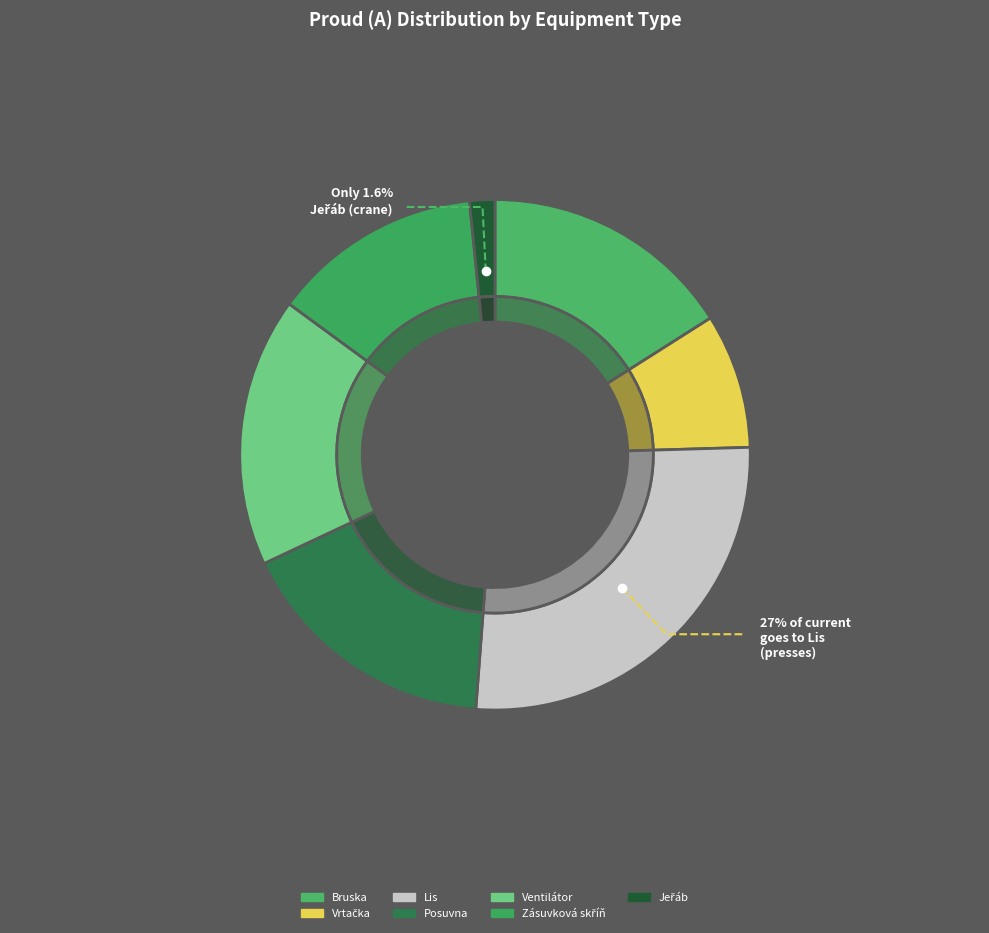

What percentage do Zásuvková skříň and Posuvna together represent?

31.8%